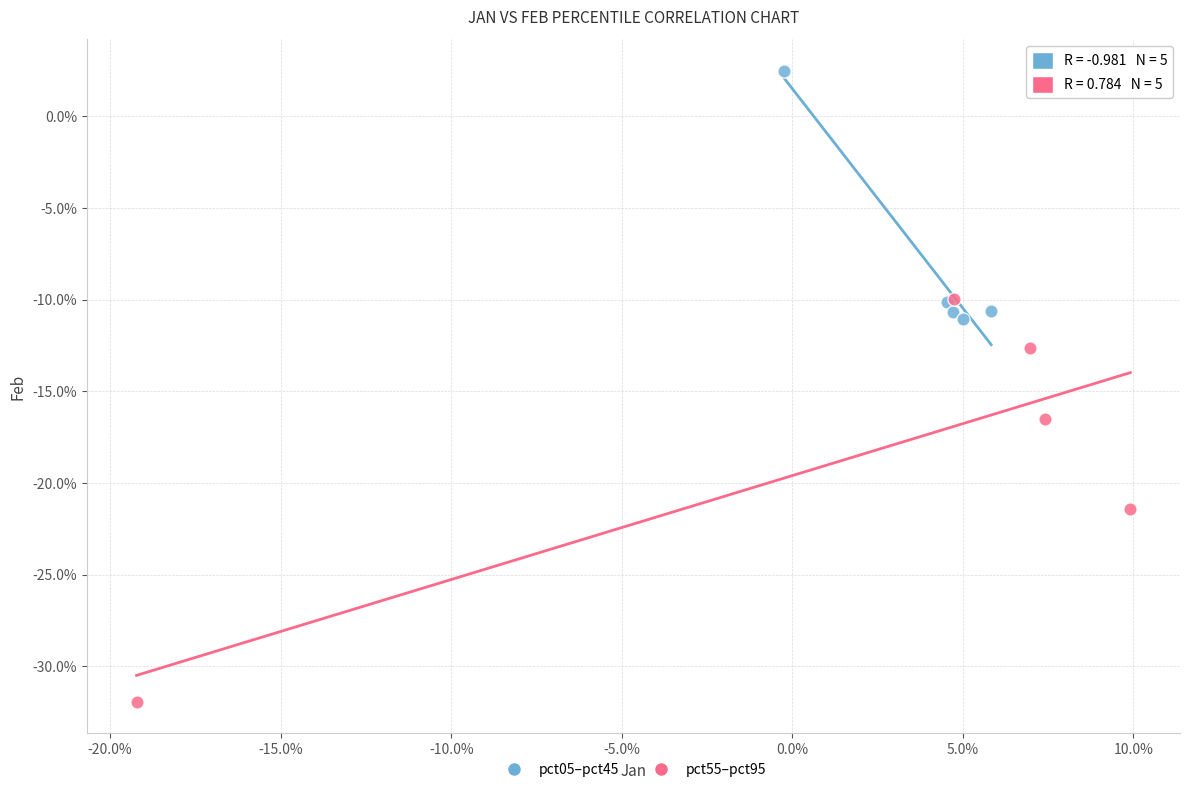

Which series reaches the minimum Y coordinate?

pct55–pct95